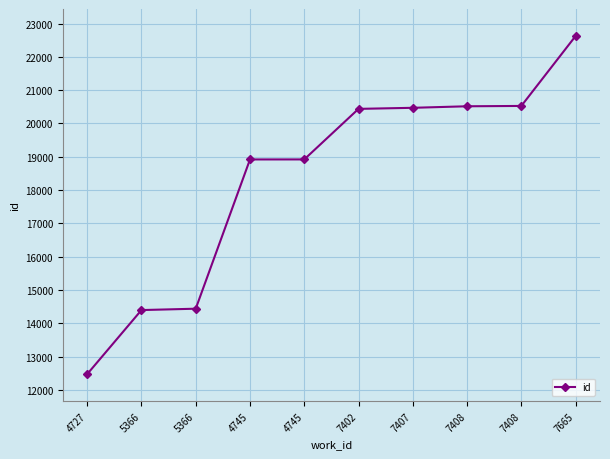

Is this an area chart (filled region under the line)?

No